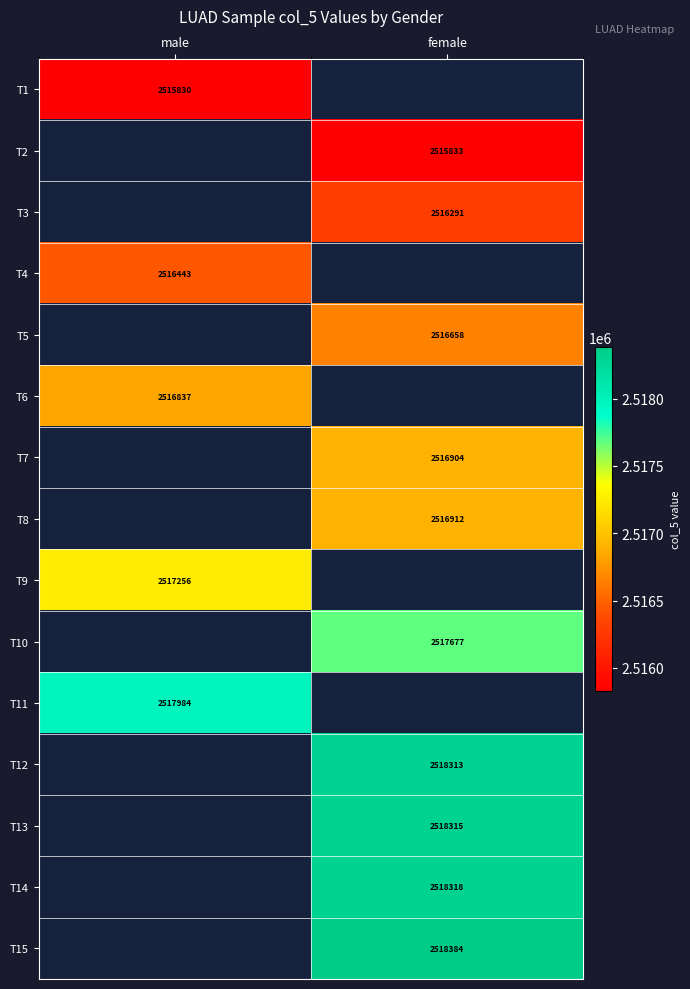

Is it true that T8 equals 1219595 at female?

False